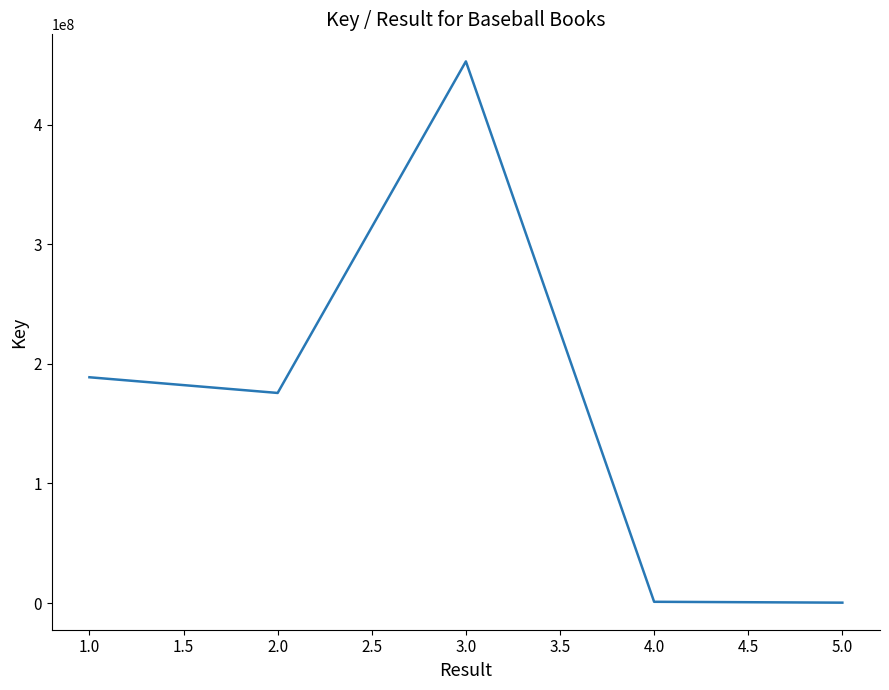

What is the difference between the second highest and second lowest values?

187725008